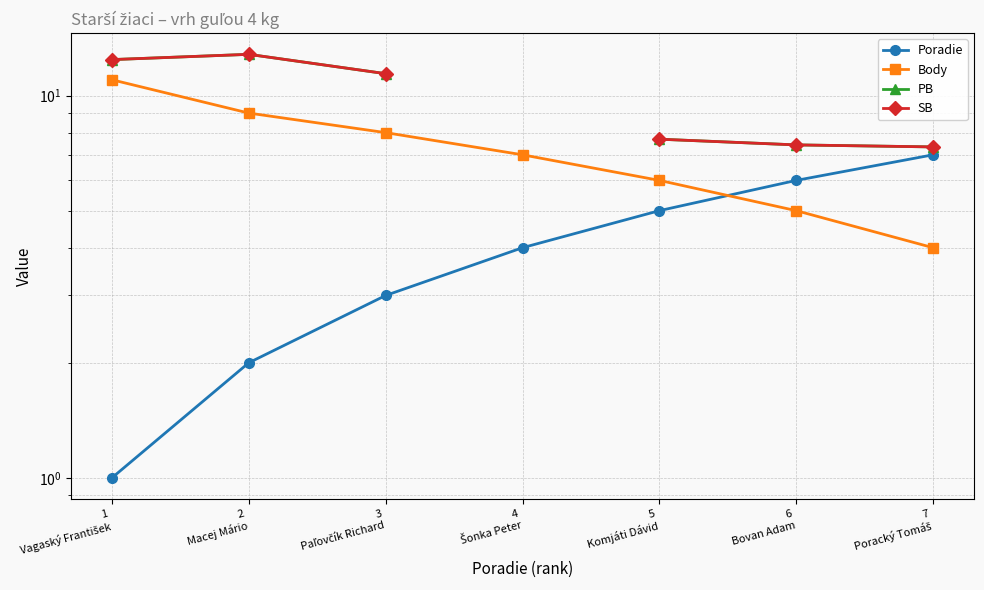

What is the sum of all Body values?

50.0